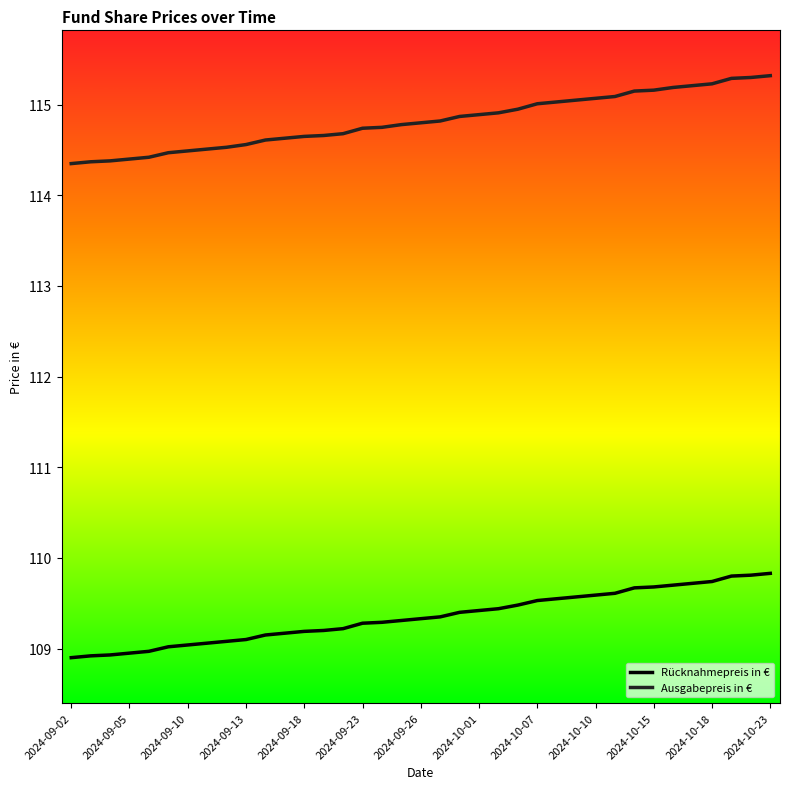

What is the maximum value for Ausgabepreis in €?

115.3